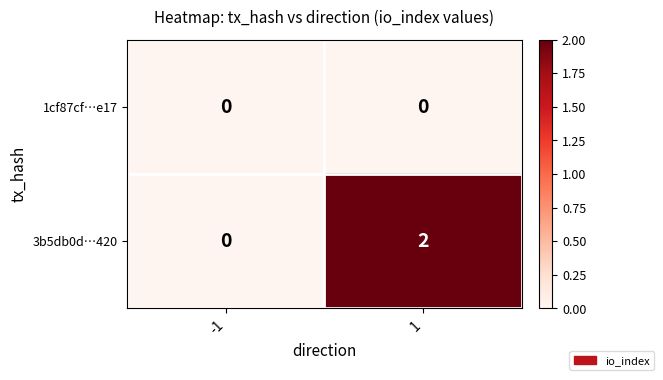

Rank the series by their average value, from highest to lowest.

3b5db0d…420, 1cf87cf…e17